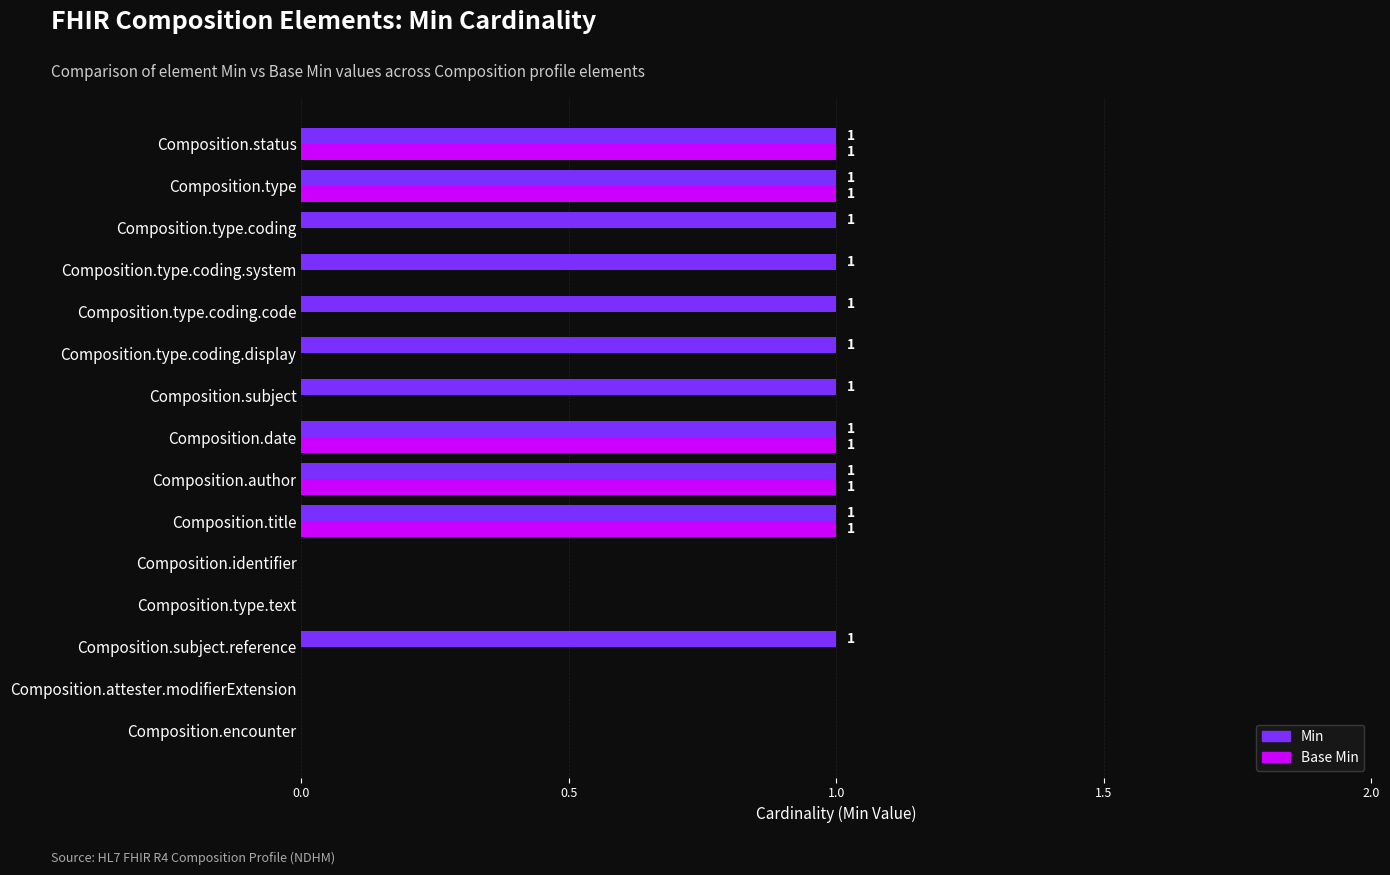

How many Base Min values are between 0 and 1?

15